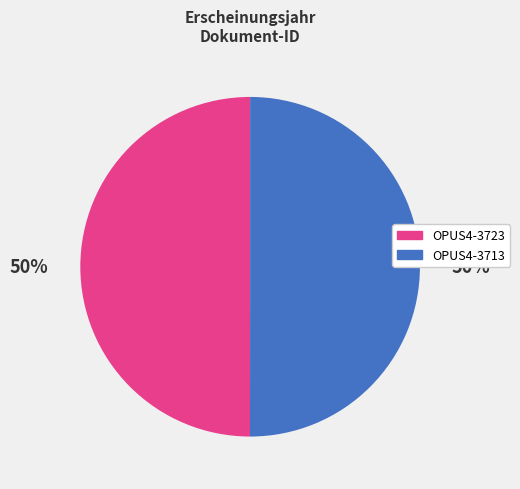

Is it true that OPUS4-3713 is 50% of the pie?

True